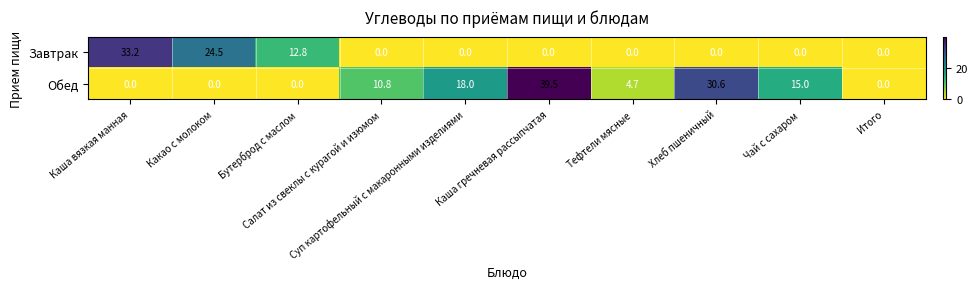

What is the maximum value shown in the chart?

39.5